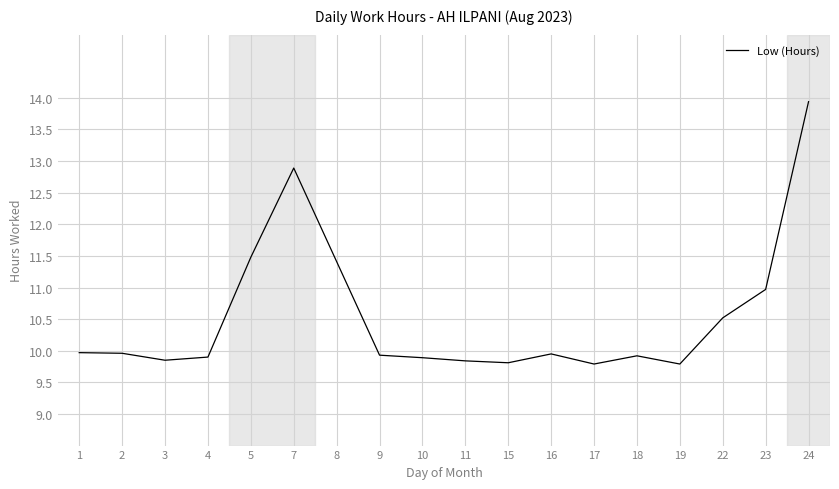

What is the sum of all values?

189.8